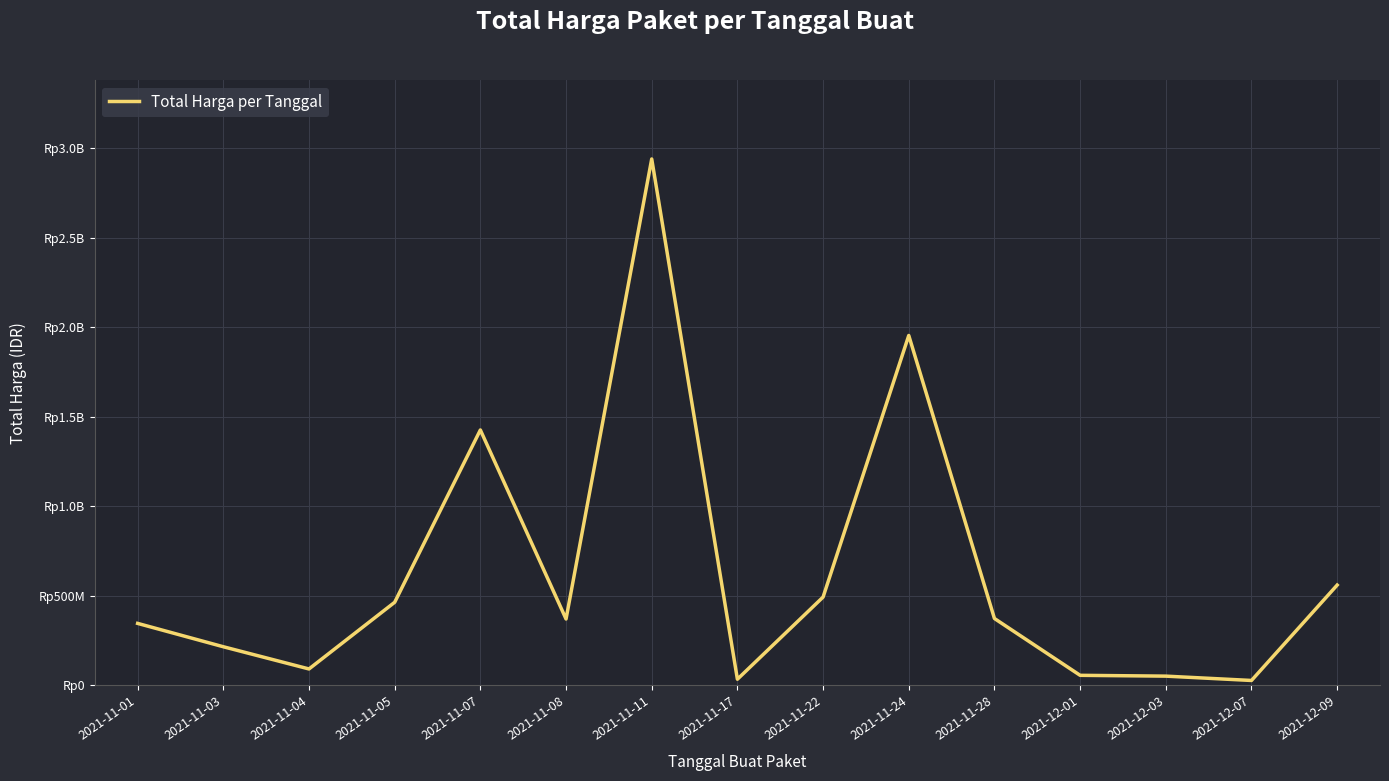

What is the average value?

626803404